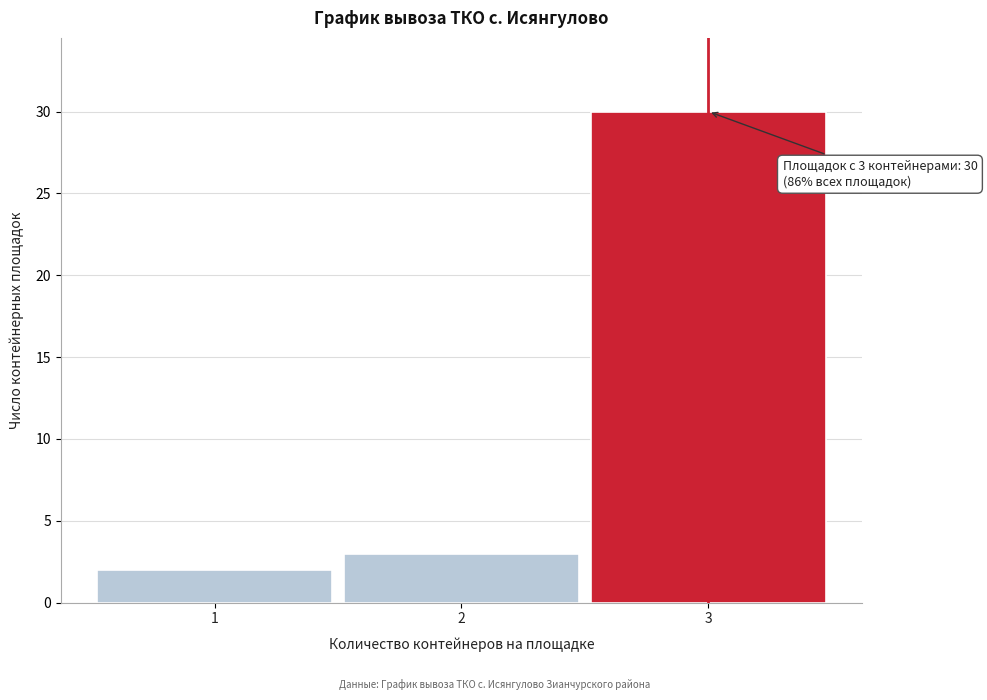

Reading left to right, list all the values displayed in this chart.

2	3	30